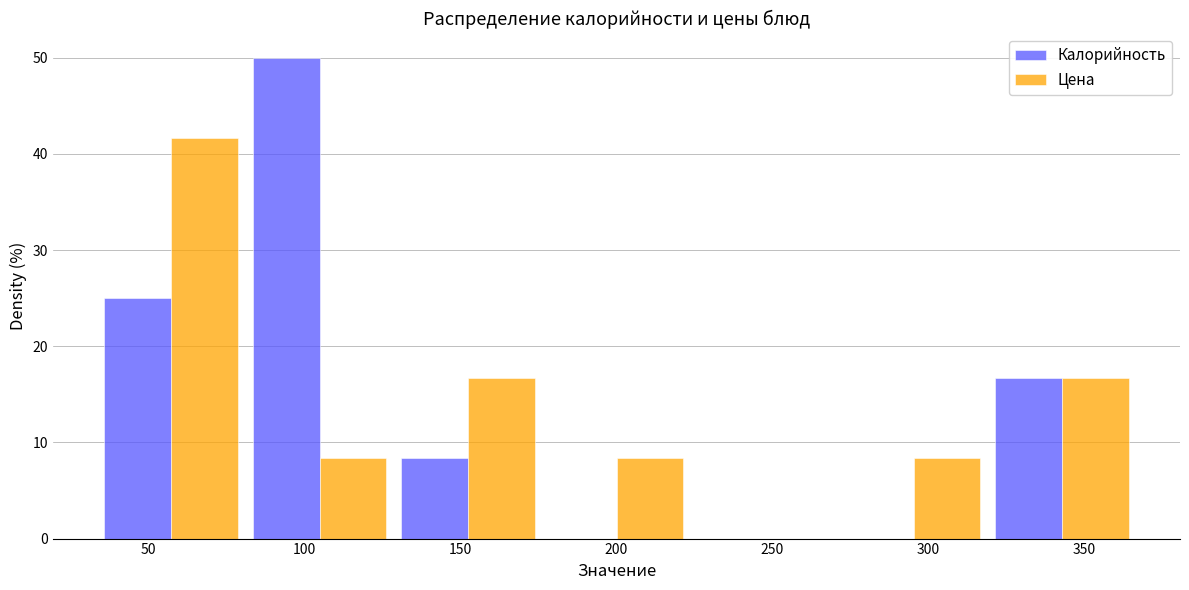

Is it true that Цена equals 4.5 at 100?

False